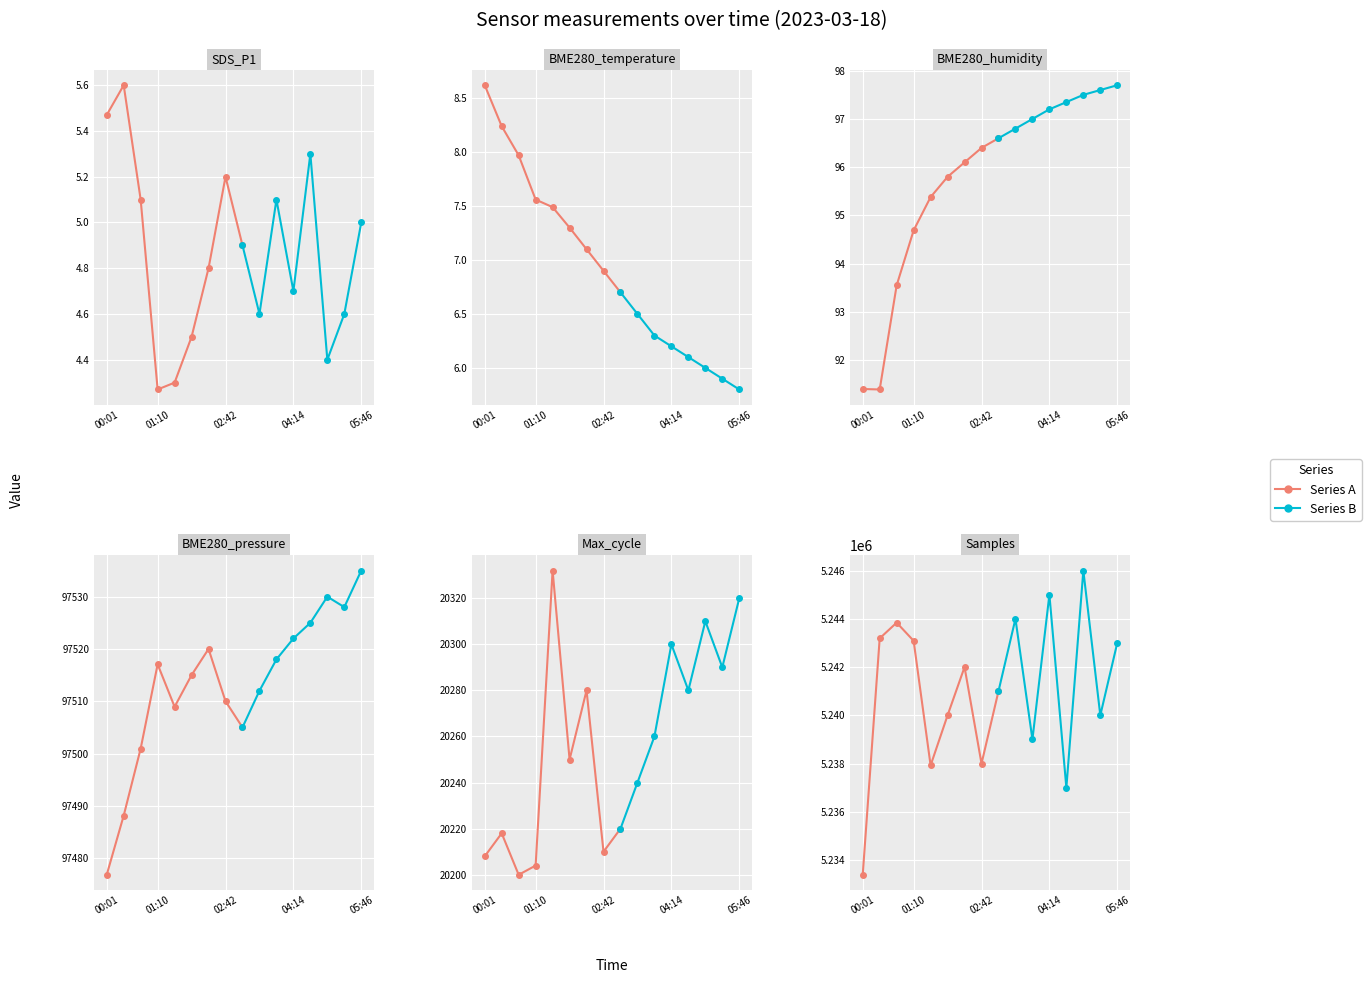

Reading left to right, list all the values displayed in this chart.

SDS_P1: 5.5	5.6	5.1	4.3	4.3	4.5	4.8	5.2	4.9	4.6	5.1	4.7	5.3	4.4	4.6	5.0
BME280_temperature: 8.6	8.2	8.0	7.6	7.5	7.3	7.1	6.9	6.7	6.5	6.3	6.2	6.1	6.0	5.9	5.8
BME280_humidity: 91.4	91.4	93.5	94.7	95.4	95.8	96.1	96.4	96.6	96.8	97.0	97.2	97.3	97.5	97.6	97.7
BME280_pressure: 97476.8	97488.1	97500.9	97517.1	97508.9	97515.0	97520.0	97510.0	97505.0	97512.0	97518.0	97522.0	97525.0	97530.0	97528.0	97535.0
Max_cycle: 20208.0	20218.0	20200.0	20204.0	20332.0	20250.0	20280.0	20210.0	20220.0	20240.0	20260.0	20300.0	20280.0	20310.0	20290.0	20320.0
Samples: 5233394.0	5243190.0	5243840.0	5243087.0	5237926.0	5240000.0	5242000.0	5238000.0	5241000.0	5244000.0	5239000.0	5245000.0	5237000.0	5246000.0	5240000.0	5243000.0